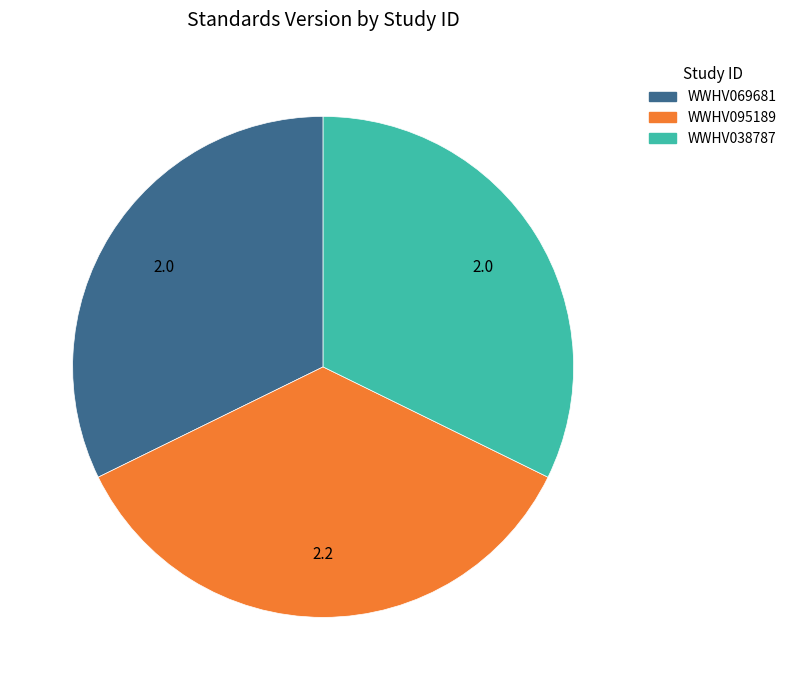

Which slice is the largest?

WWHV095189